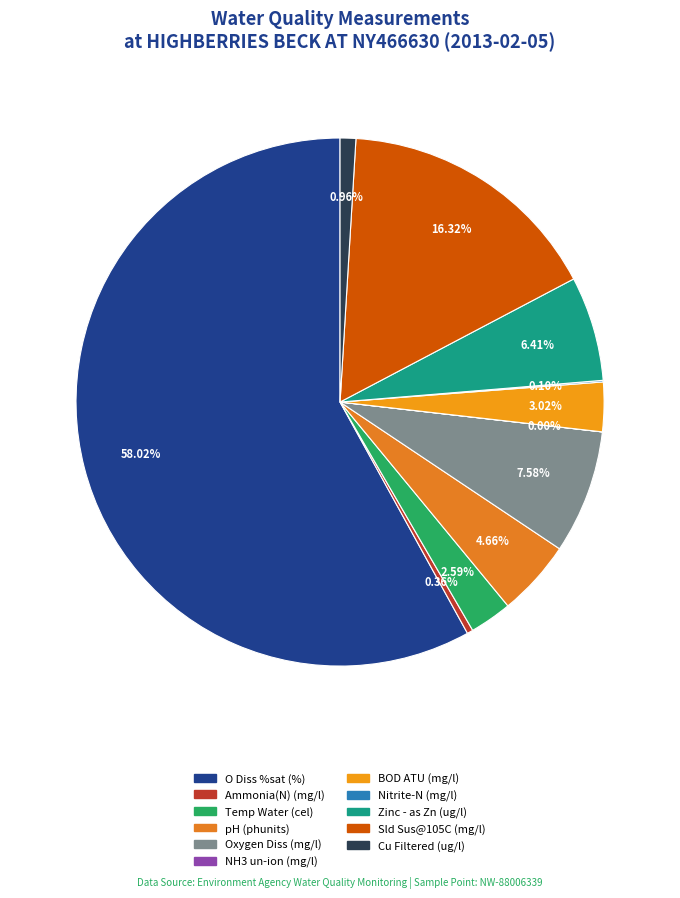

Is it true that Cu Filtered (ug/l) is 1% of the pie?

True